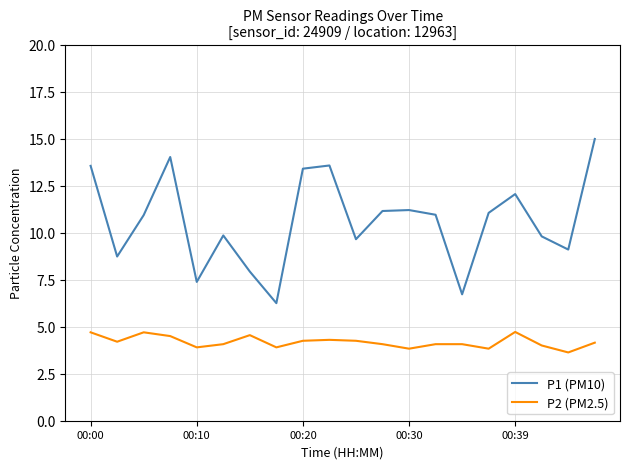

What is the lowest value of the P2 (PM2.5) series?

3.6